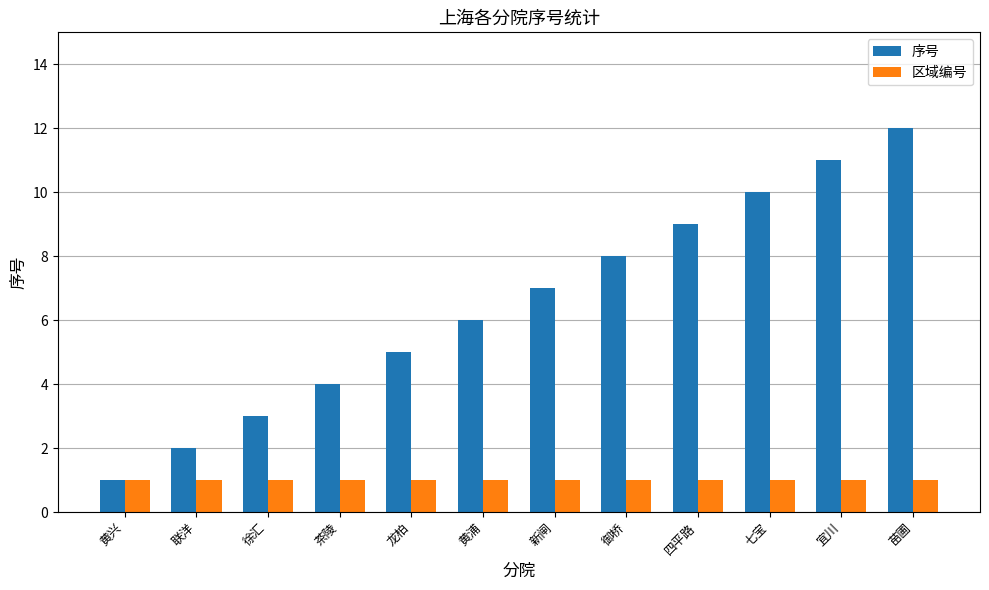

What is the maximum value shown in the chart?

12